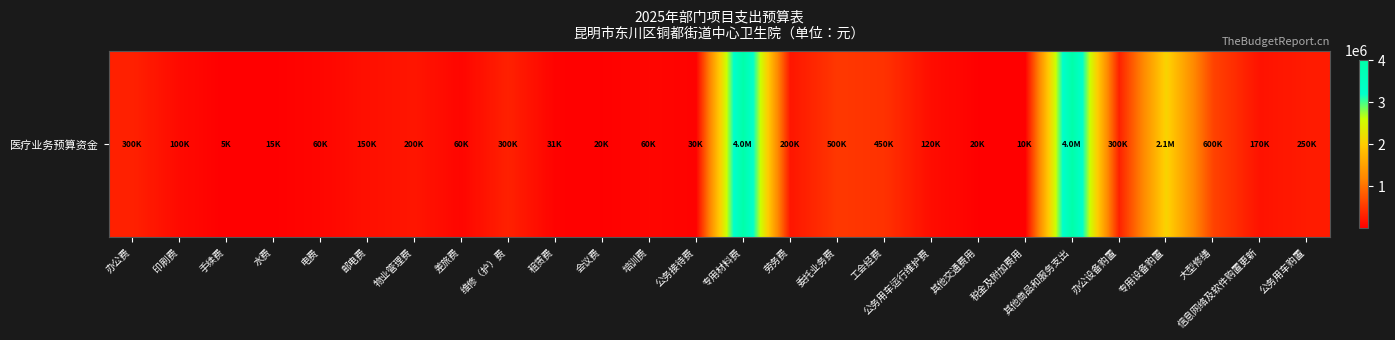

At which label does the data first exceed 170000?

办公费